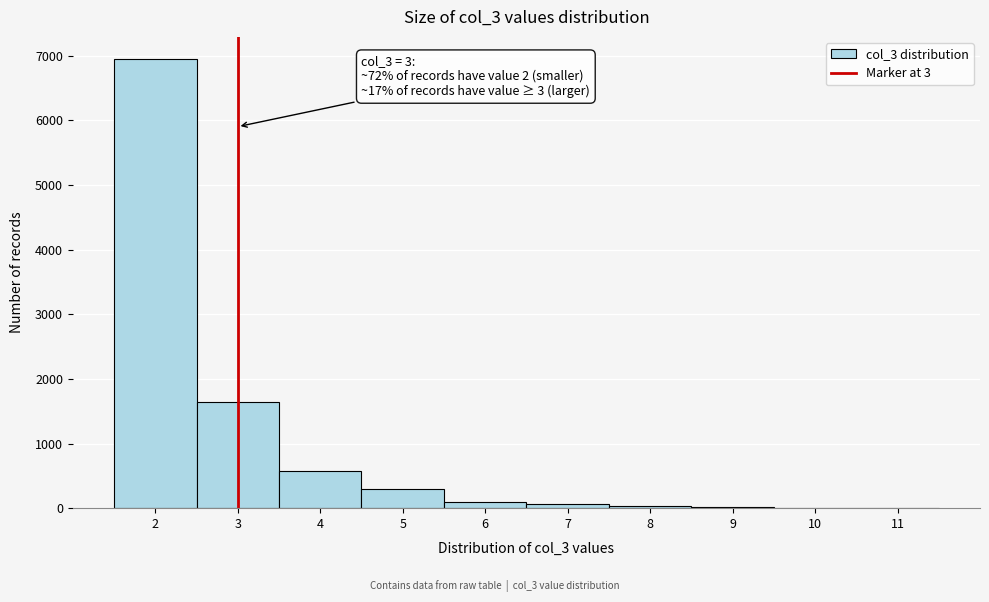

Which range on the x-axis has the tallest bar?

1.5 to 2.5